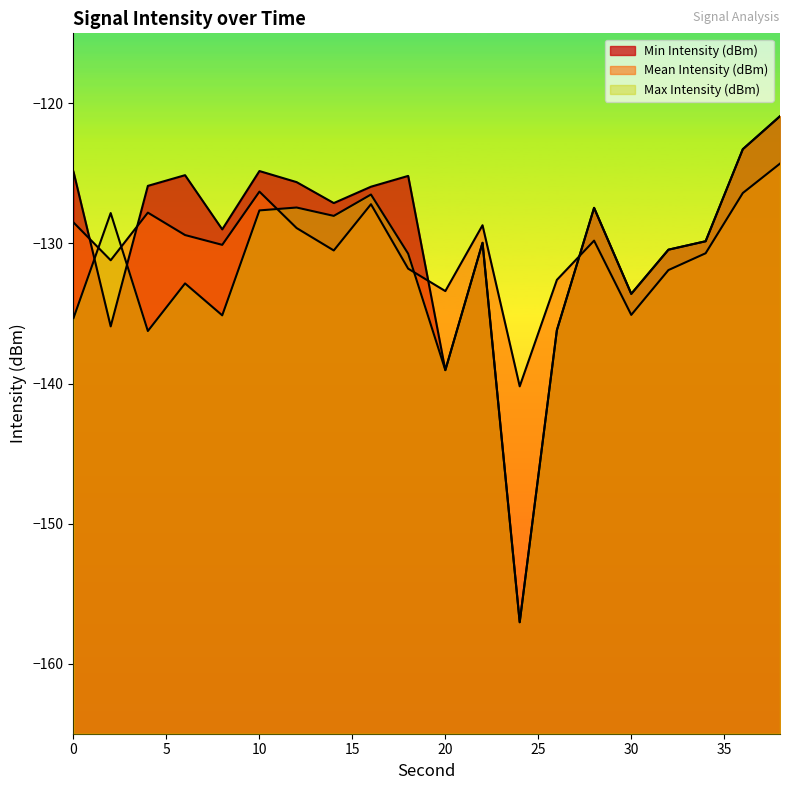

Does the chart display data point markers on the line(s)?

No